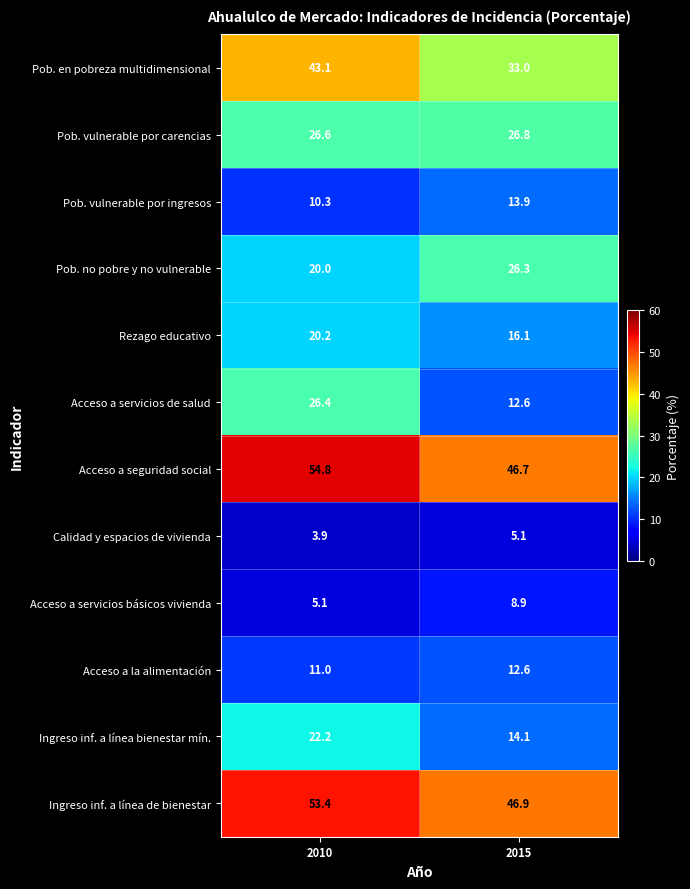

What is the sum of the Acceso a la alimentación values at 2015 and 2010?

23.6